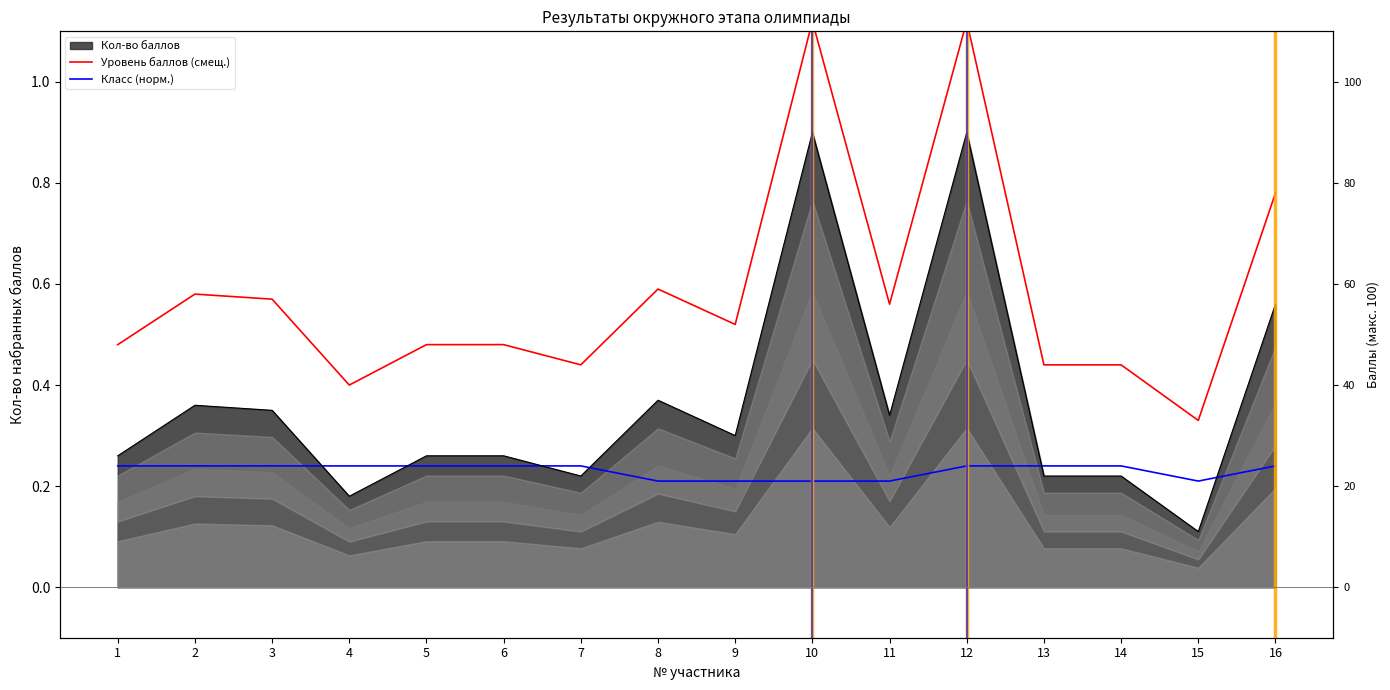

At which category is the sum across all series the highest?

12